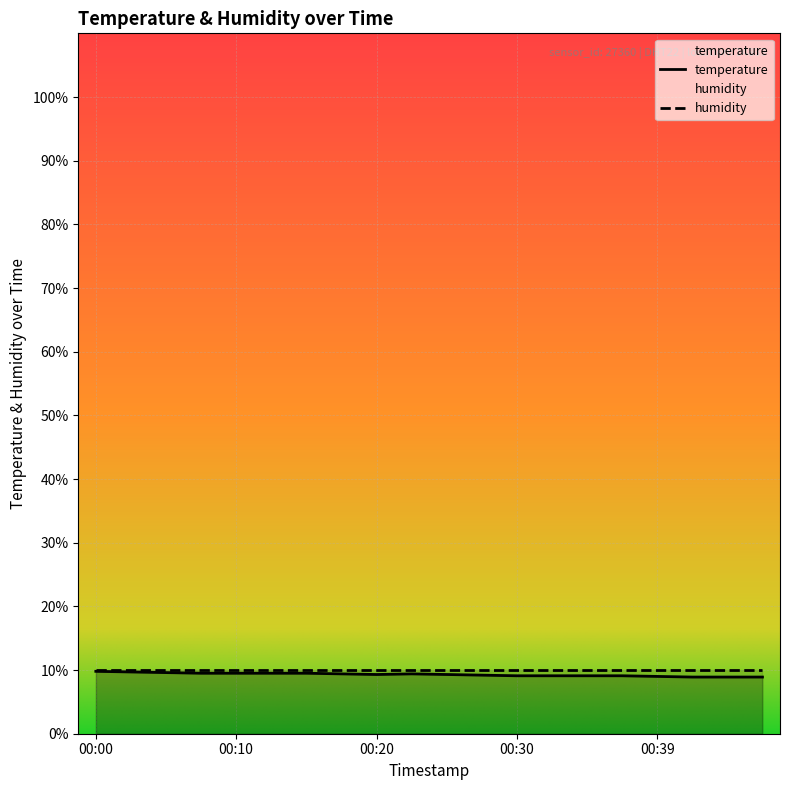

At which label does the data first exceed 9?

00:00